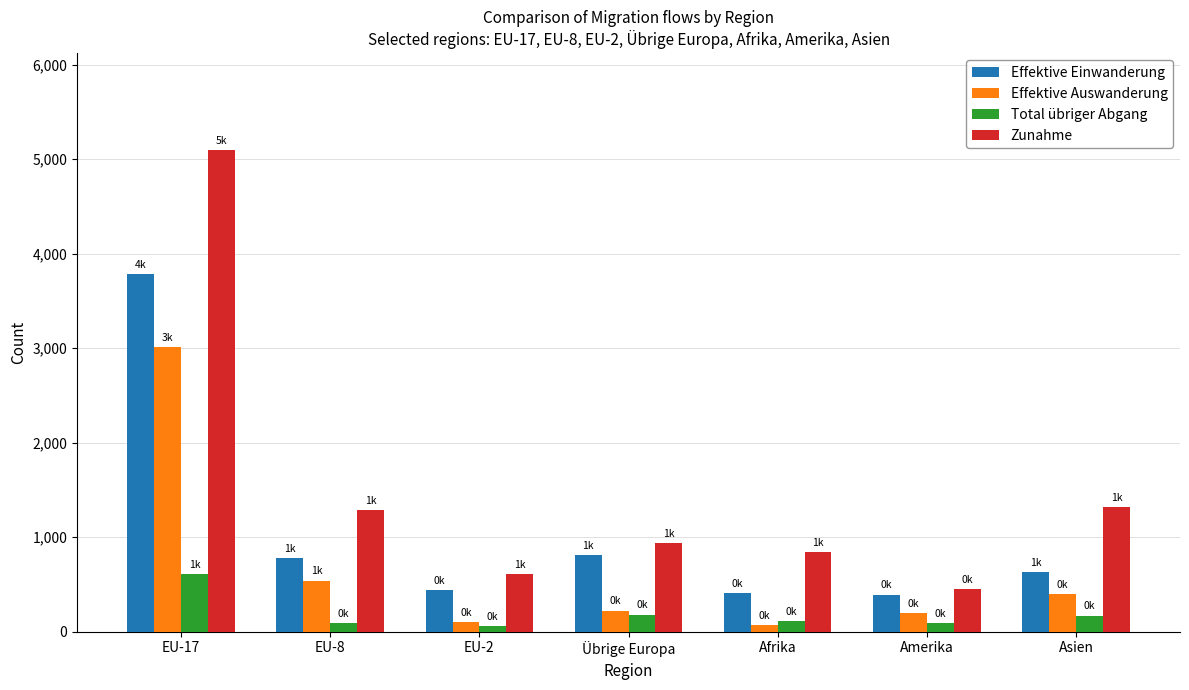

Rank the series by their maximum value, from highest to lowest.

Zunahme, Effektive Einwanderung, Effektive Auswanderung, Total übriger Abgang